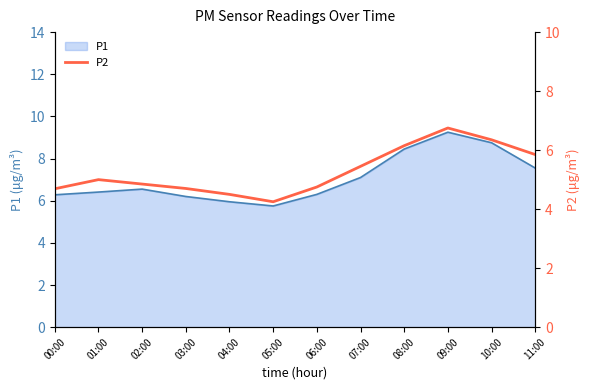

Is it true that P1 equals 13.5 at 08:00?

False